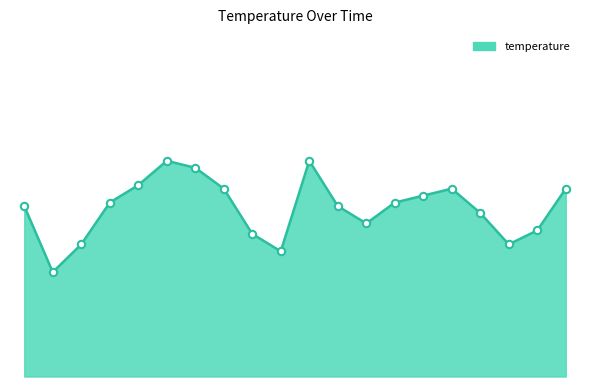

Is this an area chart (filled region under the line)?

Yes